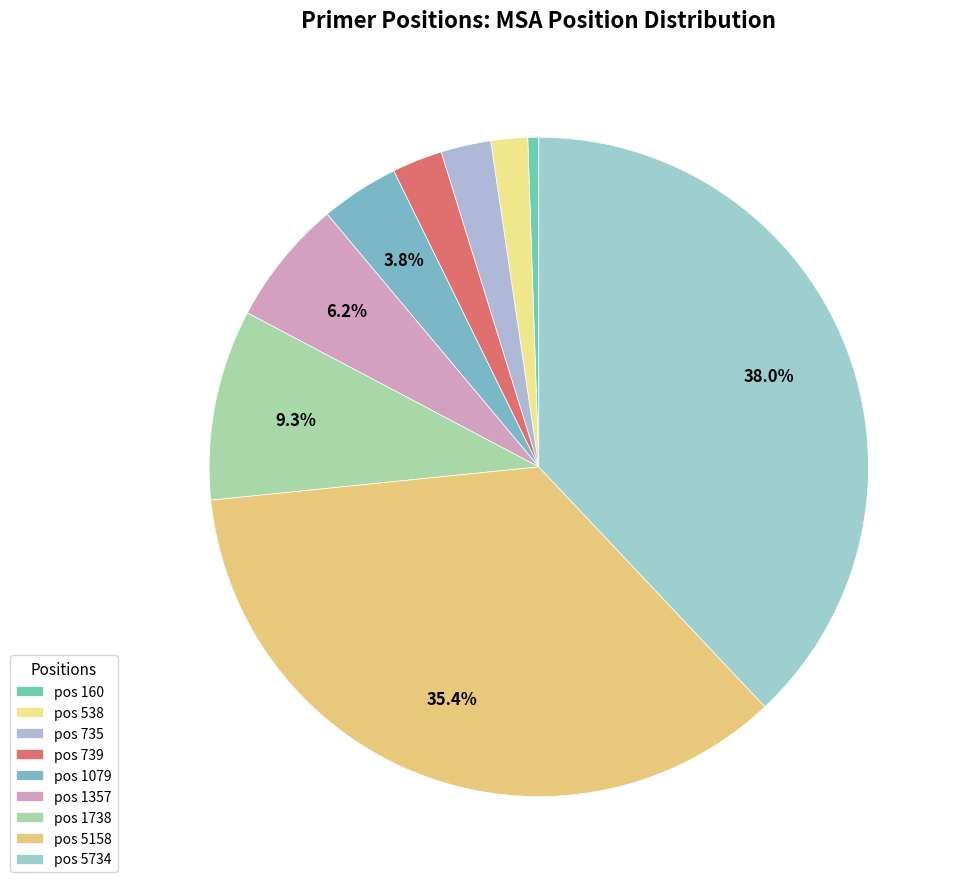

The pos 538 slice represents 11% of the pie. True or false?

False